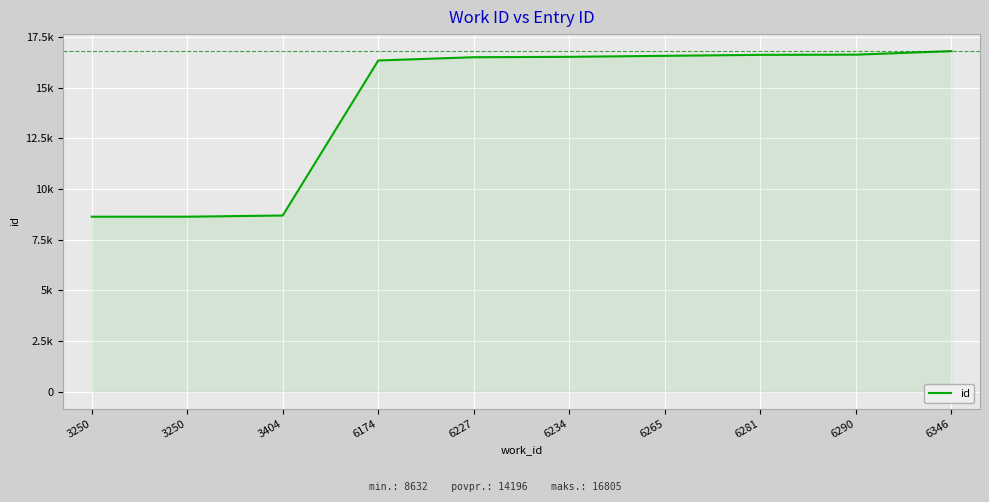

Does the chart display data point markers on the line(s)?

No